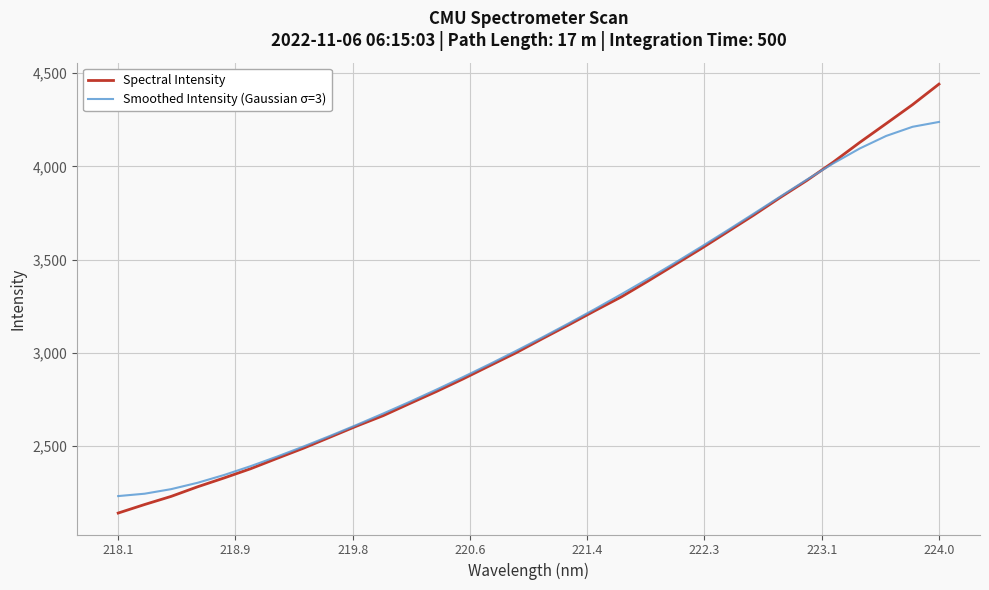

What is the average value of the Spectral Intensity series?

3126.1